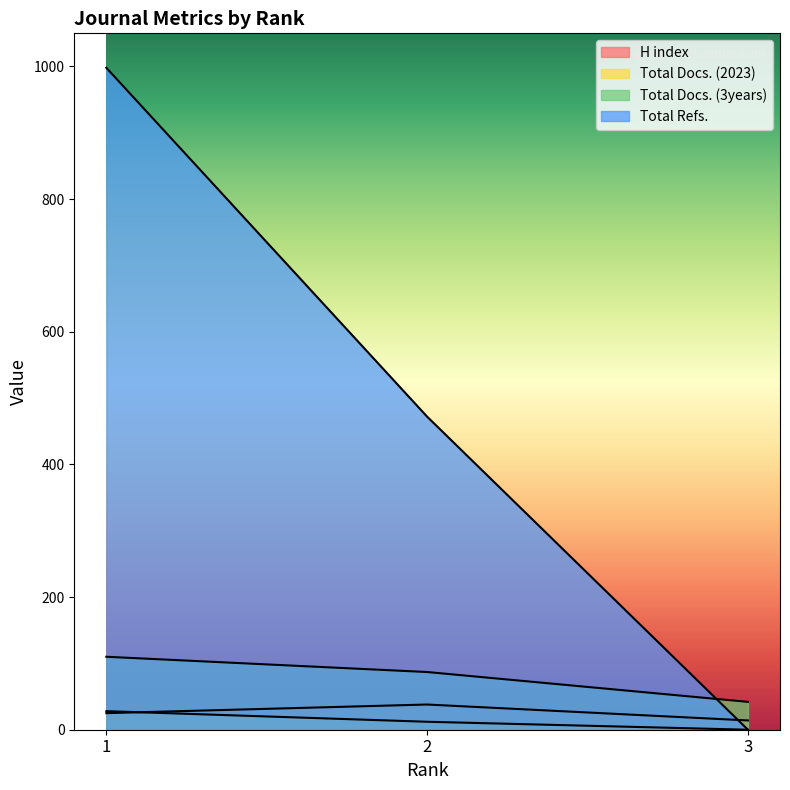

Rank the categories by H index value from highest to lowest.

2, 1, 3